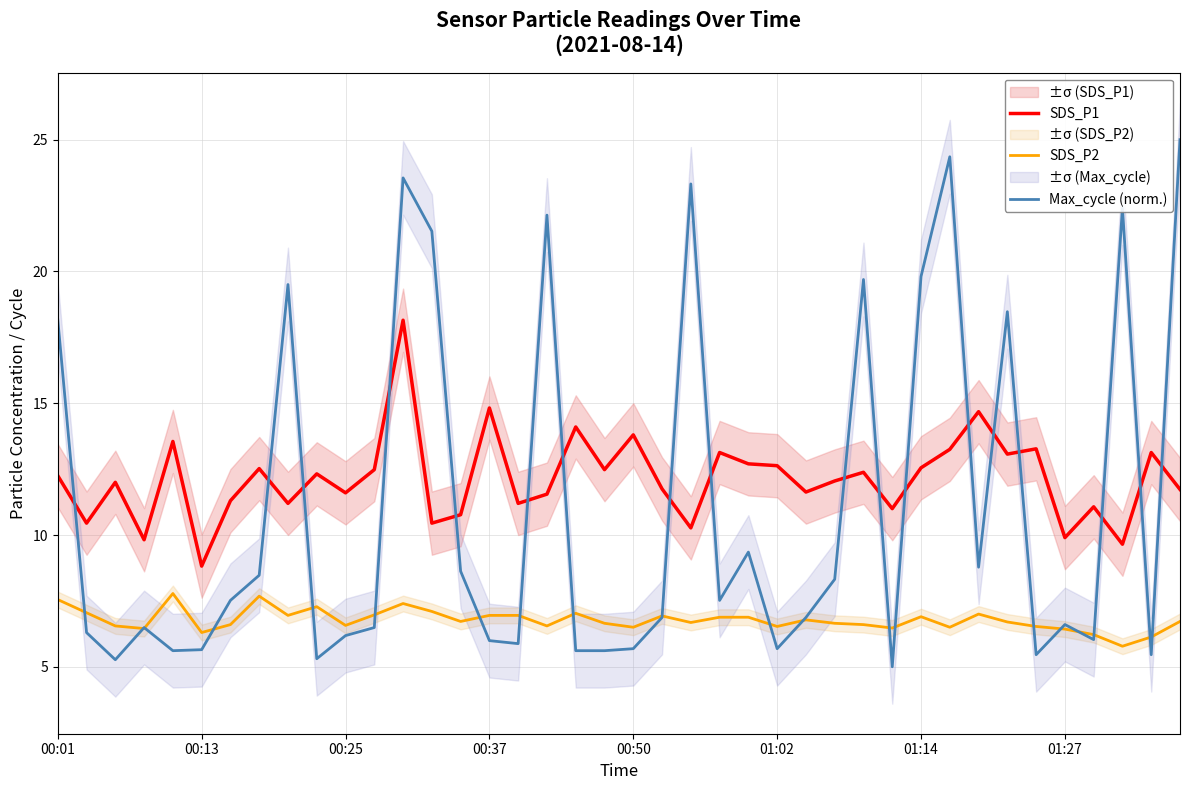

True or false: Max_cycle (norm.) has more than 0 points higher than both neighbors.

True